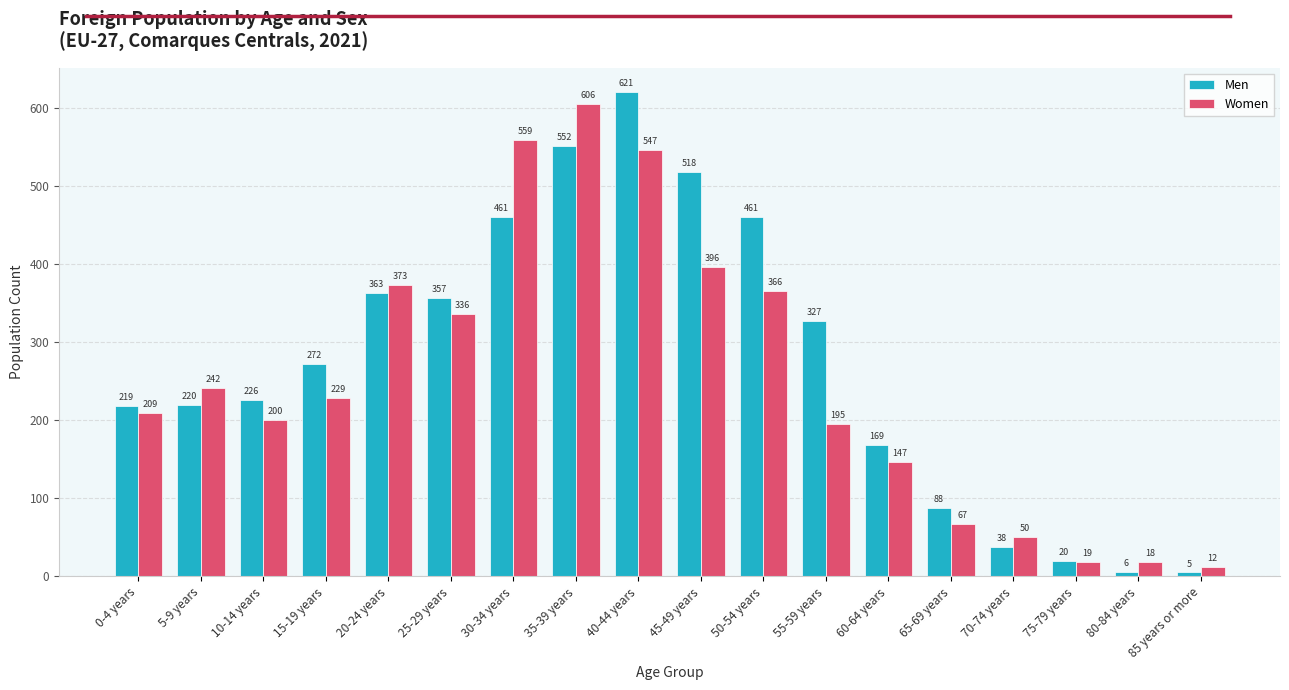

Where is Men nearest to the value 313?

55-59 years